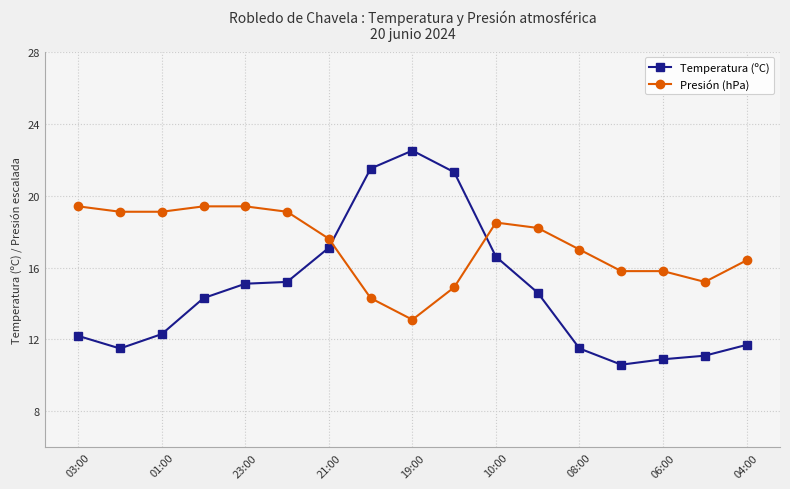

List the series in order of their peak value, lowest first.

Presión (hPa), Temperatura (ºC)